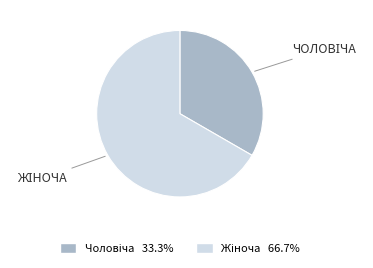

Is there a majority slice in this chart?

Yes